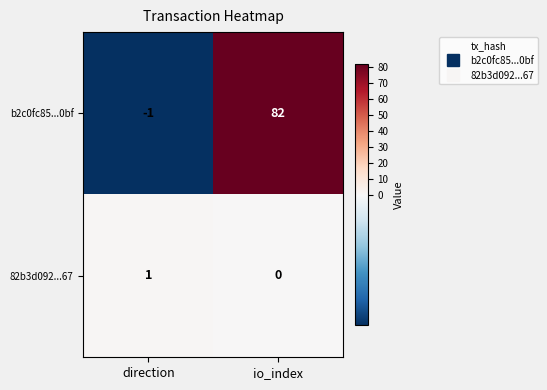

What is the difference between the maximum and minimum values in the b2c0fc85...0bf series?

83